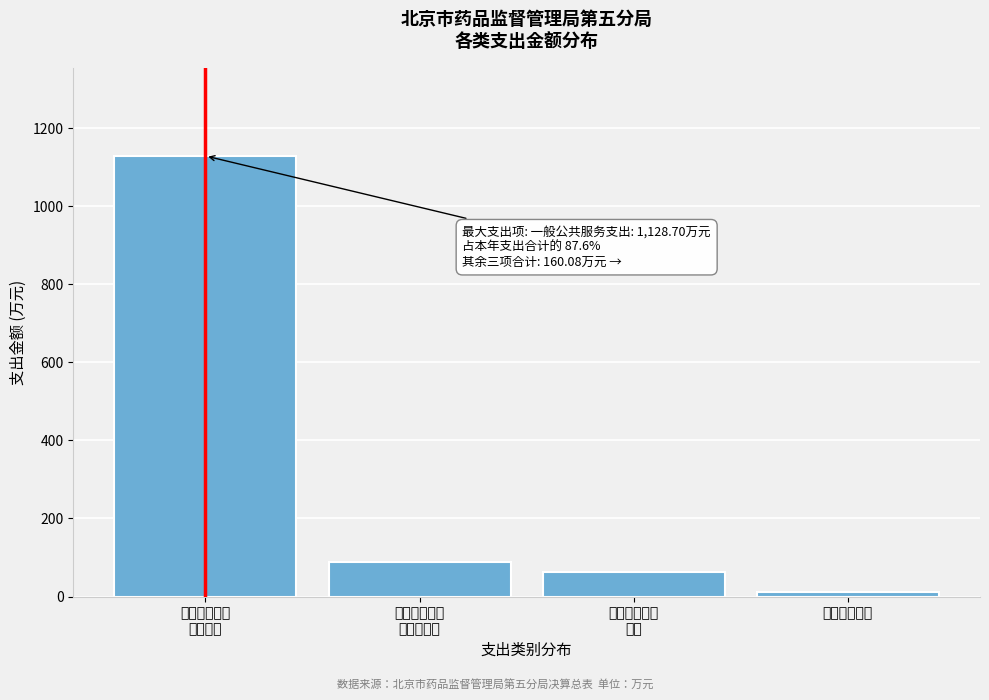

What is the label of the 4th bar from the left?

五、教育支出